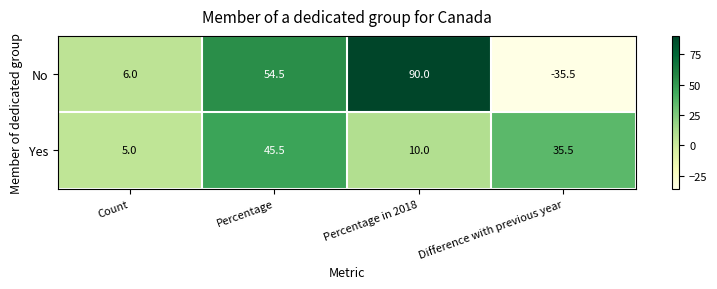

What is the maximum value shown in the chart?

90.0